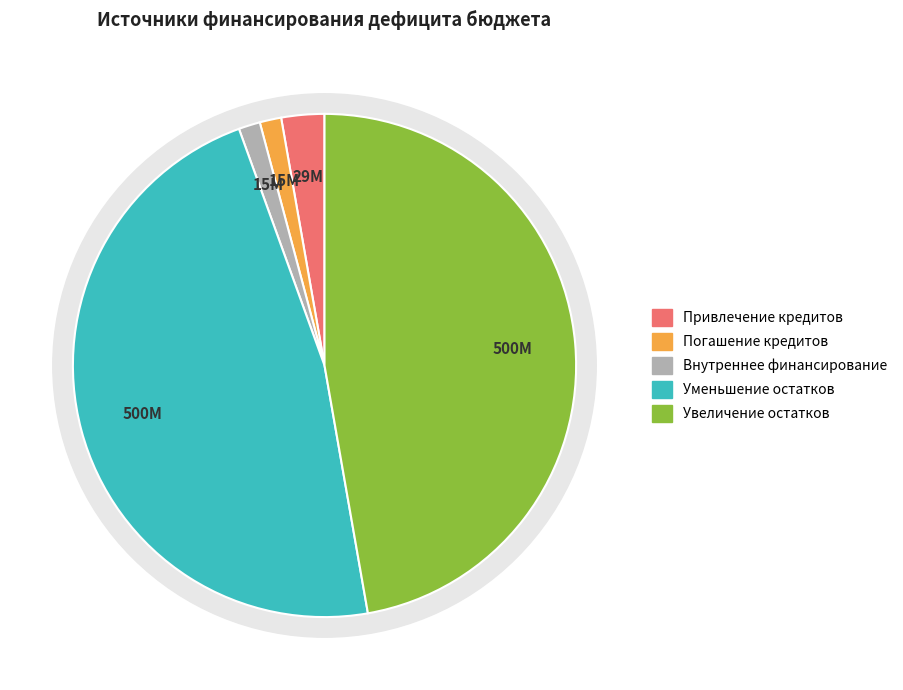

True or false: Привлечение бюджетных кредитов (700) accounts for 16% of the total.

False